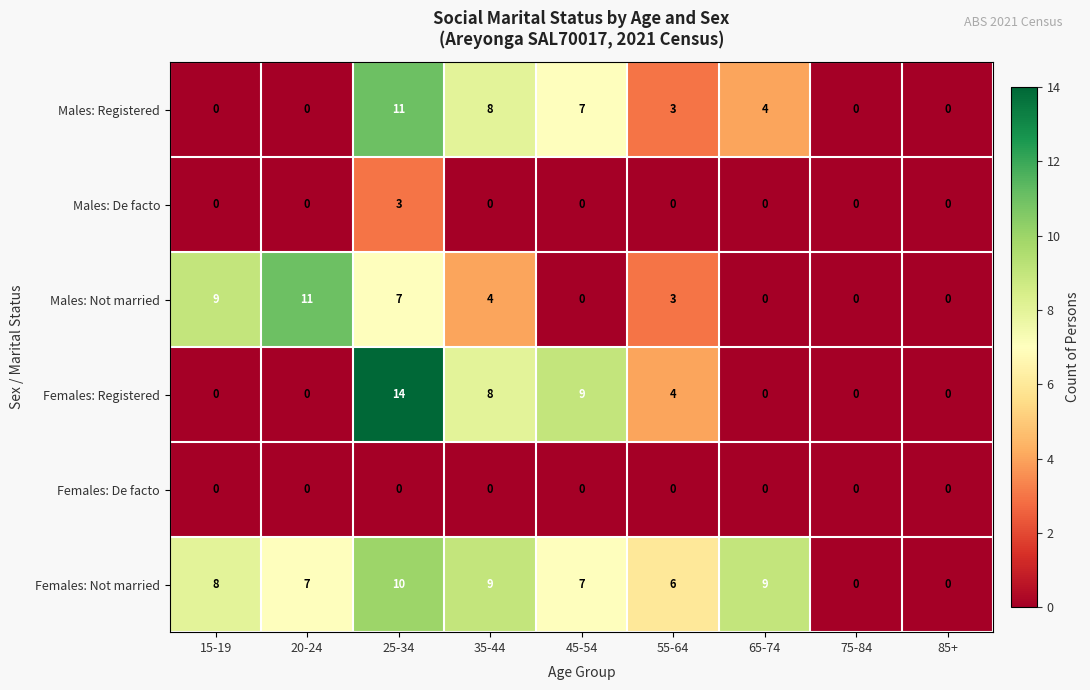

Which category has the highest value across all series?

25-34